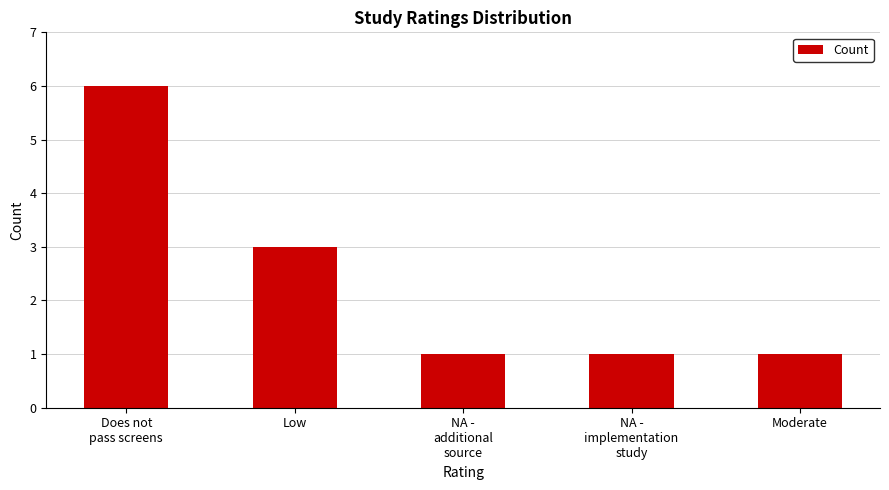

What is the sum of the values at Low and NA -
additional
source?

4